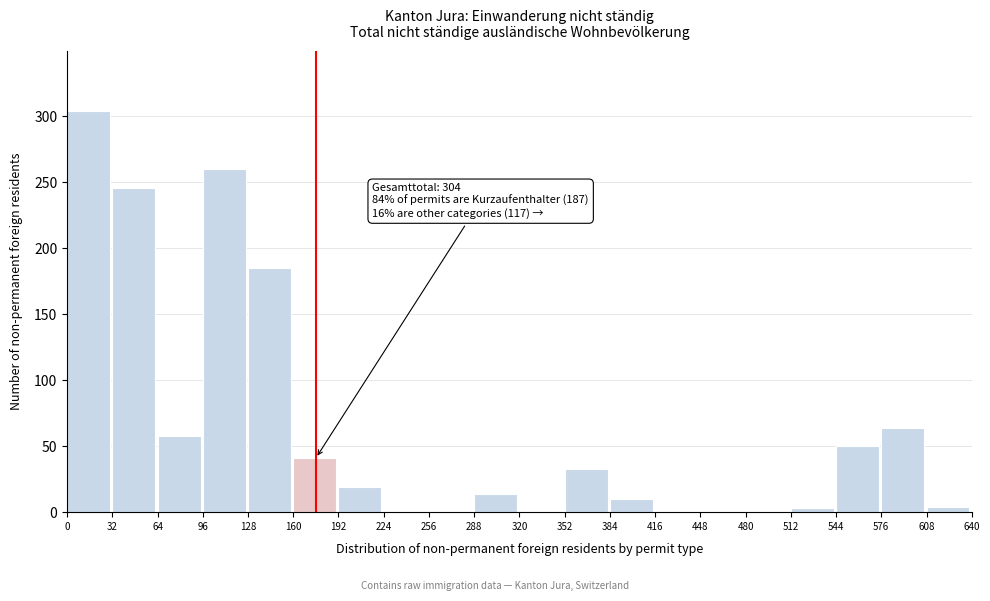

What is the greatest value displayed?

304